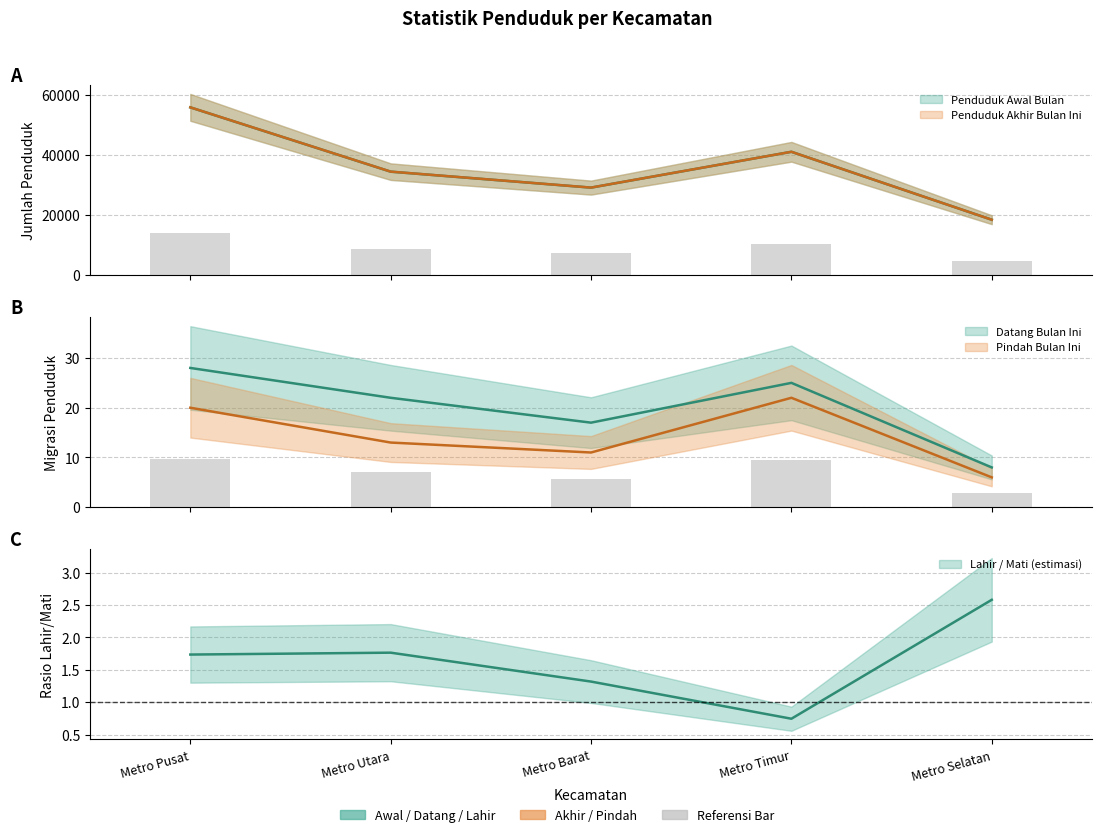

Which series has the largest range (max minus min)?

Penduduk Akhir Bulan Ini